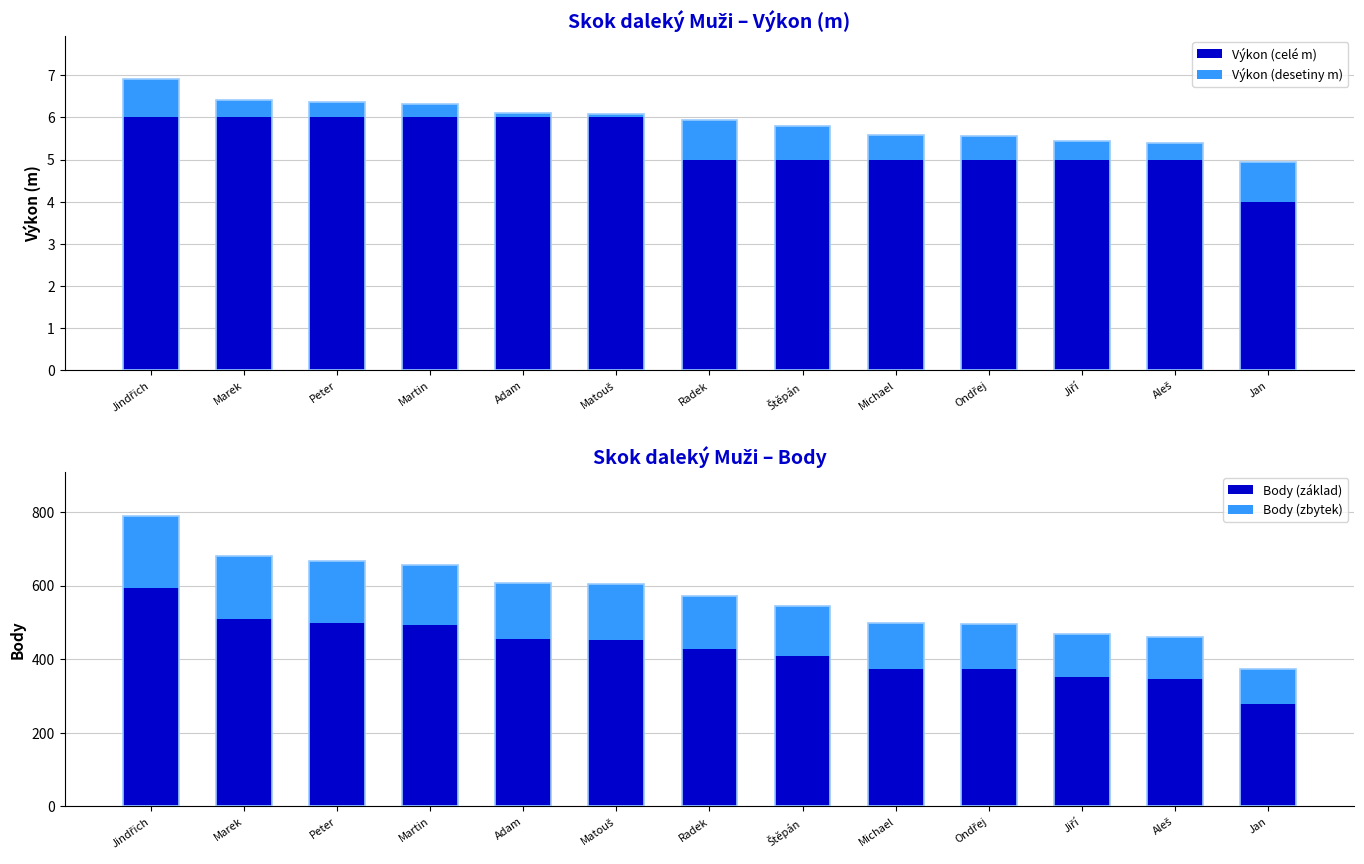

Reading left to right, what are all the values shown in this chart?

Výkon (celé m): Jindřich=6.0	Marek=6.0	Peter=6.0	Martin=6.0	Adam=6.0	Matouš=6.0	Radek=5.0	Štěpán=5.0	Michael=5.0	Ondřej=5.0	Jiří=5.0	Aleš=5.0	Jan=4.0
Výkon (desetiny m): Jindřich=0.9	Marek=0.4	Peter=0.4	Martin=0.3	Adam=0.1	Matouš=0.1	Radek=0.9	Štěpán=0.8	Michael=0.6	Ondřej=0.6	Jiří=0.4	Aleš=0.4	Jan=1.0
Body (základ): Jindřich=592.0	Marek=509.0	Peter=499.0	Martin=492.0	Adam=456.0	Matouš=453.0	Radek=428.0	Štěpán=408.0	Michael=373.0	Ondřej=372.0	Jiří=351.0	Aleš=345.0	Jan=279.0
Body (zbytek): Jindřich=198.0	Marek=170.0	Peter=167.0	Martin=165.0	Adam=152.0	Matouš=151.0	Radek=143.0	Štěpán=136.0	Michael=125.0	Ondřej=124.0	Jiří=118.0	Aleš=116.0	Jan=94.0